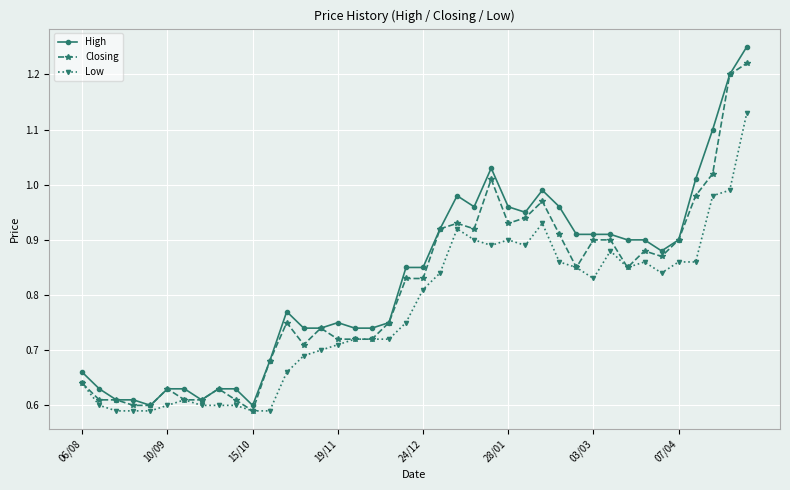

At how many categories does at least one series exceed 1?

5